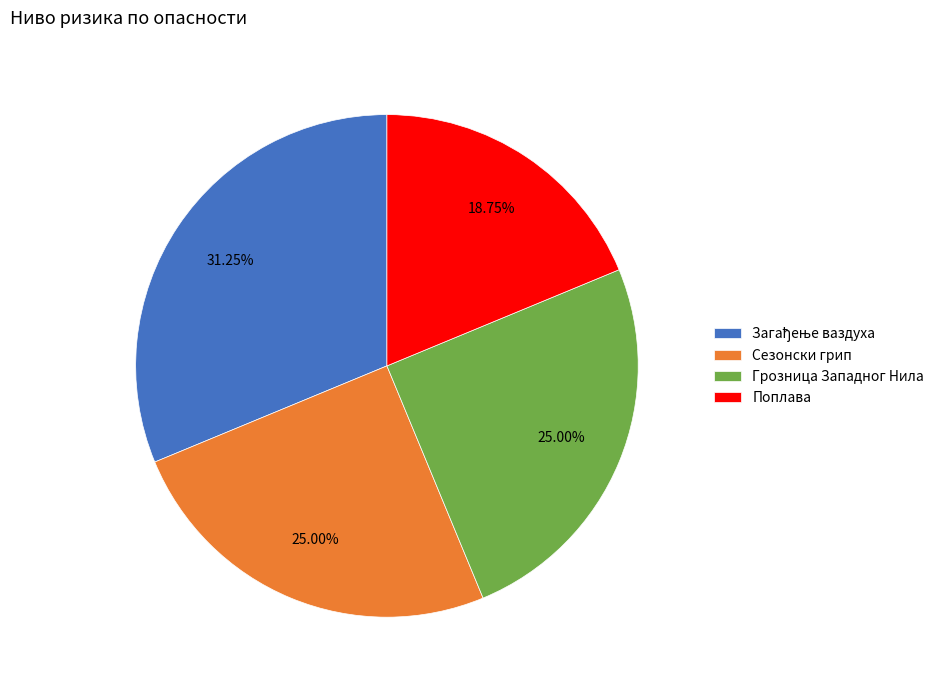

Does any single category account for the majority?

No